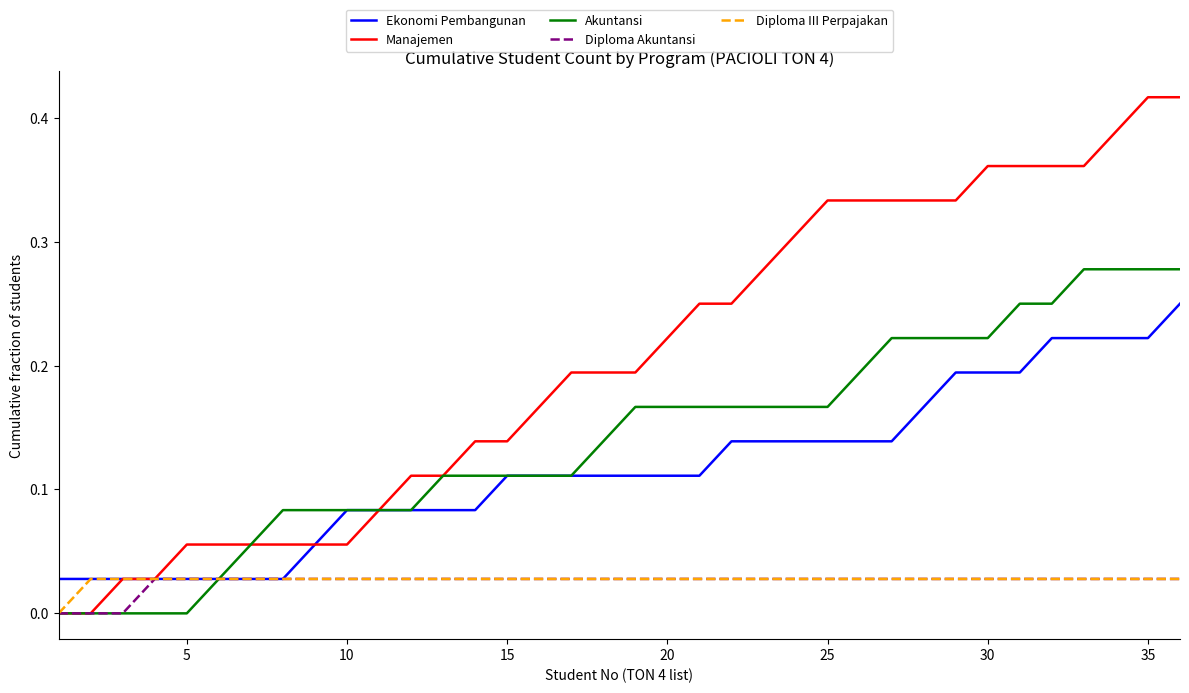

Which series has the largest total across all categories?

Manajemen